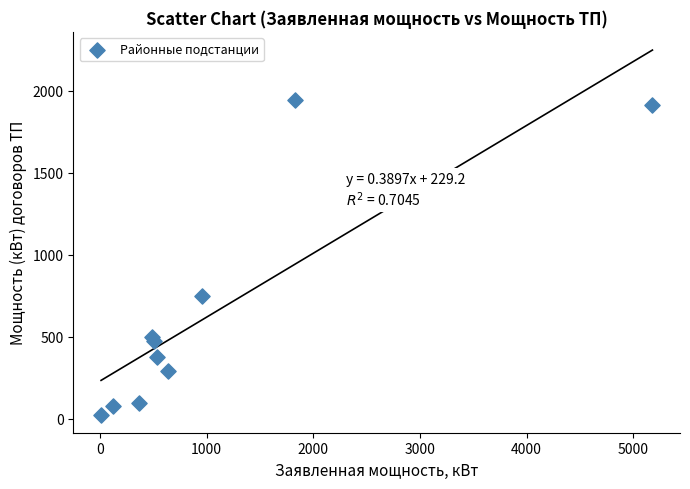

What is the range of Y values (max minus min)?

1916.8